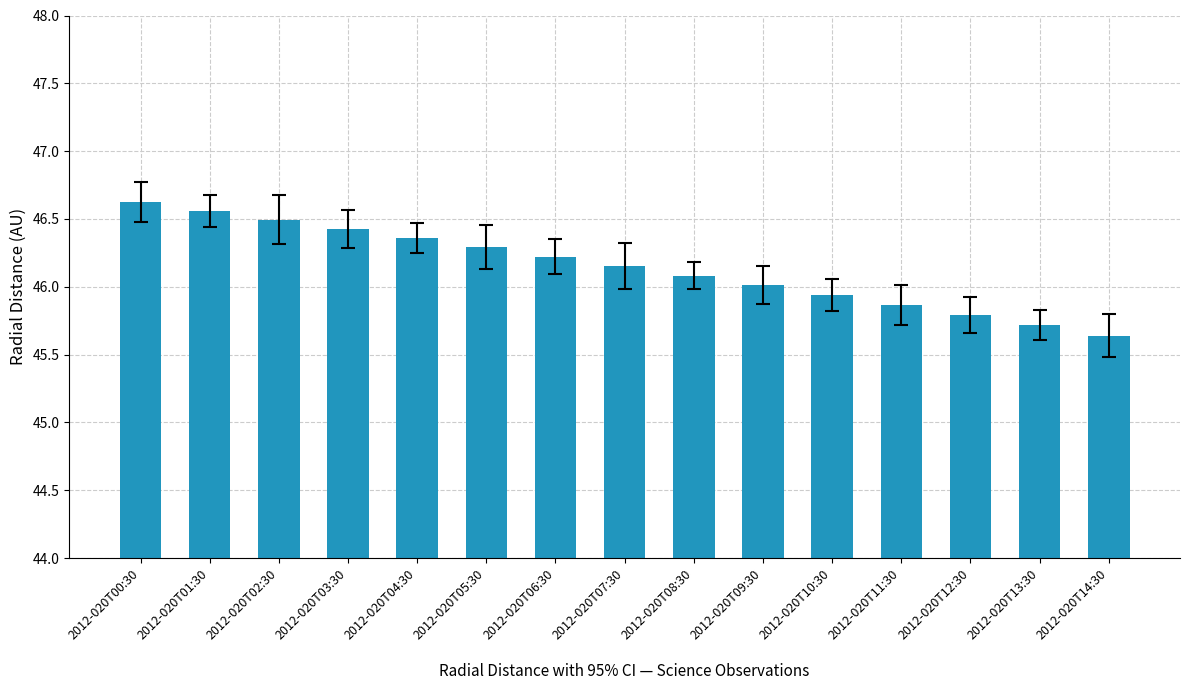

What is the ratio of the value at 2012-020T05:30 to the value at 2012-020T09:30?

1.0